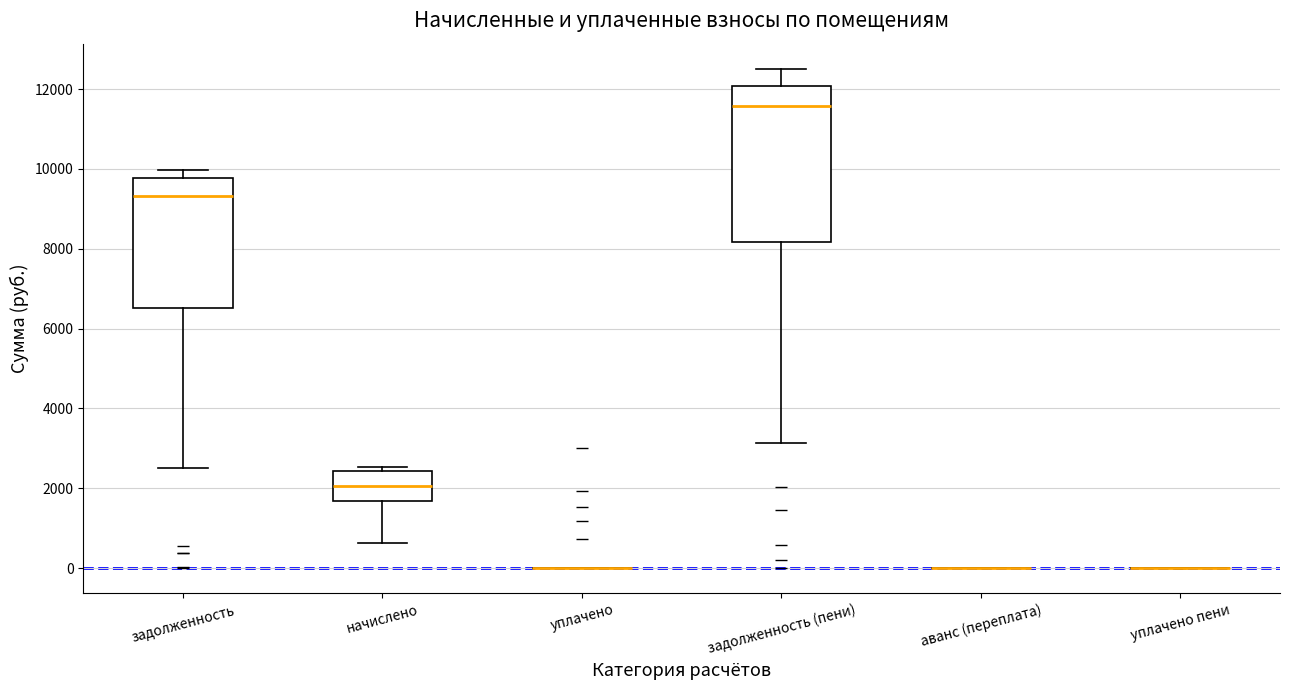

Which box is the tallest, from its lower edge to its upper edge?

задолженность (пени)